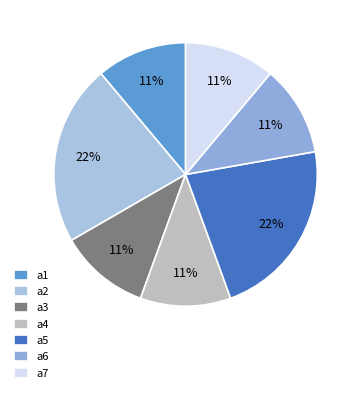

To the nearest percent, what portion does a6 represent?

11%